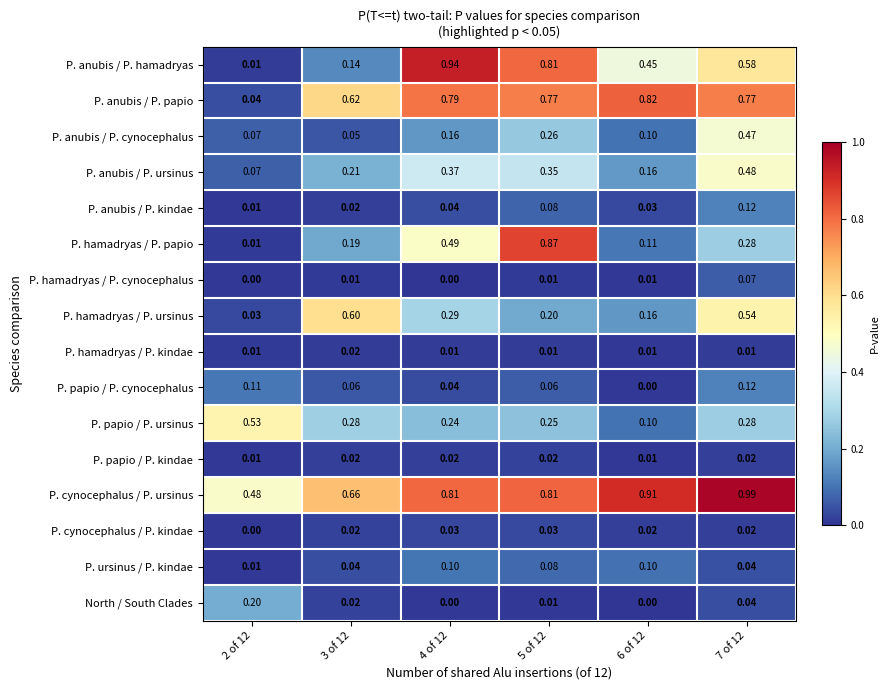

Which series has the largest total across all categories?

P. cynocephalus / P. ursinus